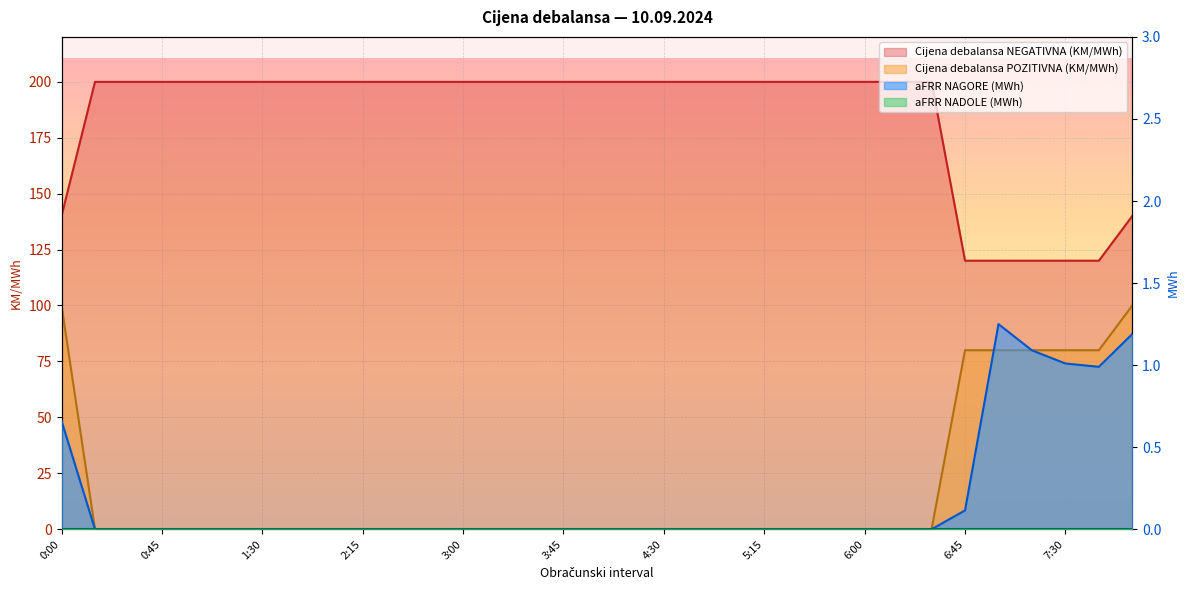

True or false: Cijena debalansa NEGATIVNA (KM/MWh) has a value of 199.9 at 5:00.

True